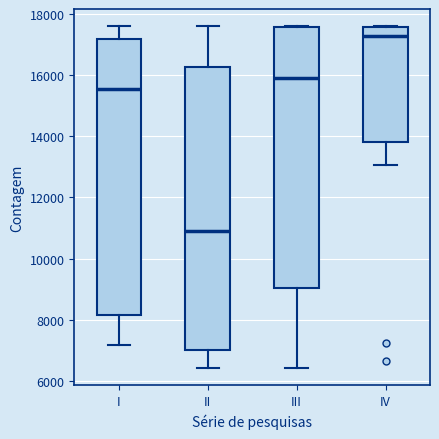

Reading left to right, transcribe this box plot: for each box, give where its median line is, the range the box spans, and where its two whiskers end, as read against the y-axis. The values are not printed on the chart, so give them approximately, as read against the axis.

I: median 15600, box 8200 to 17200, whiskers 7200 to 17600
II: median 11000, box 7000 to 16200, whiskers 6400 to 17600
III: median 16000, box 9000 to 17600, whiskers 6400 to 17600
IV: median 17200, box 13800 to 17600, whiskers 13000 to 17600